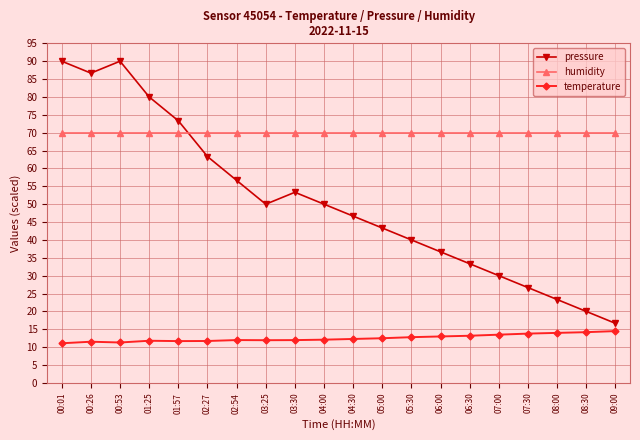

List the series in order of their overall mean, highest first.

humidity, pressure, temperature